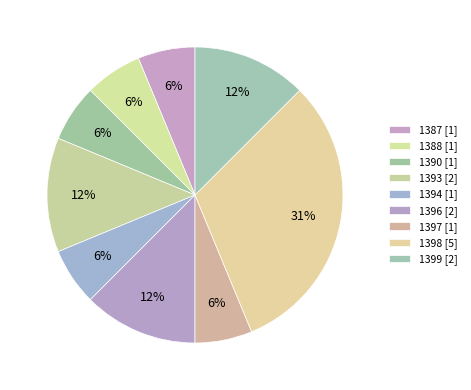

How many slices are in this pie chart?

9